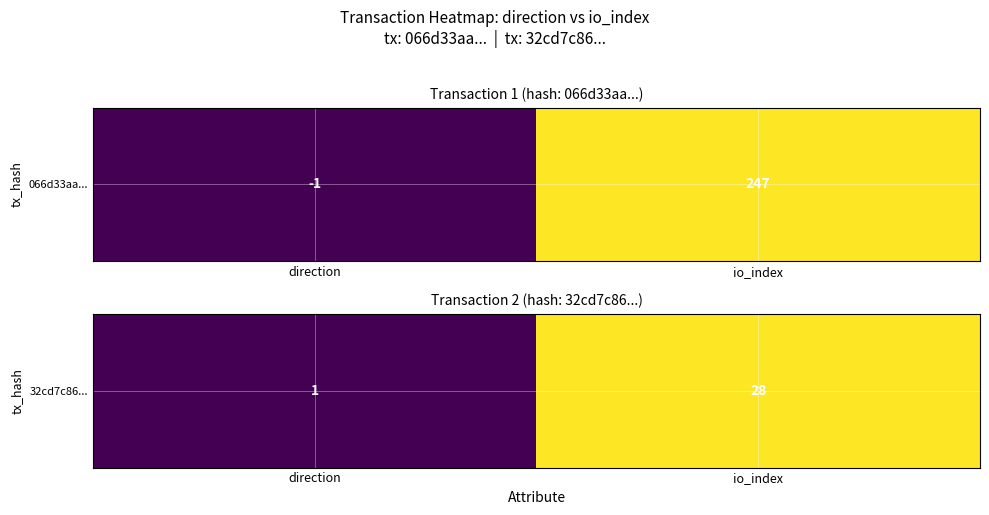

What is the average value?

14